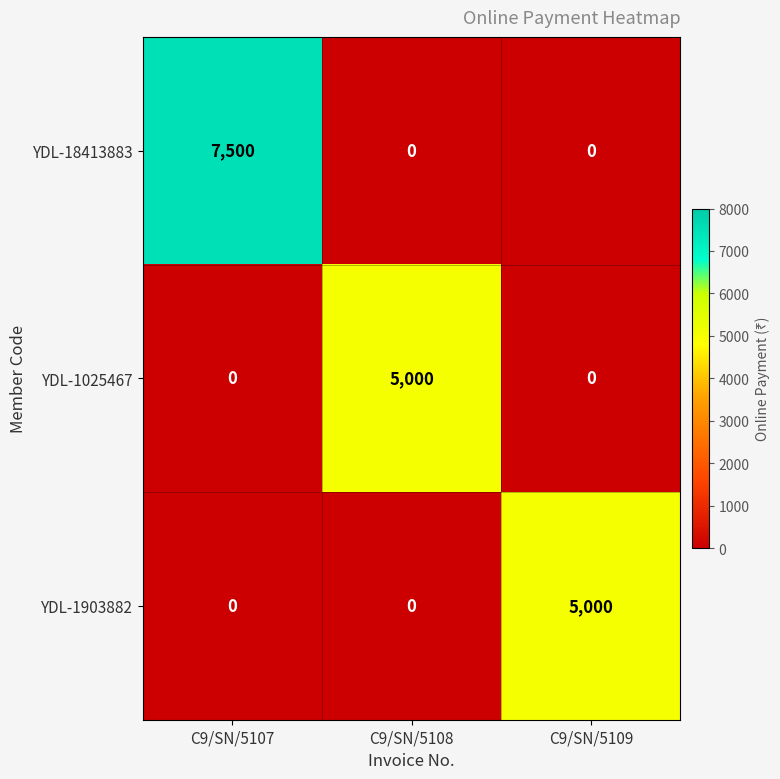

Which series has the largest range (max minus min)?

YDL-18413883